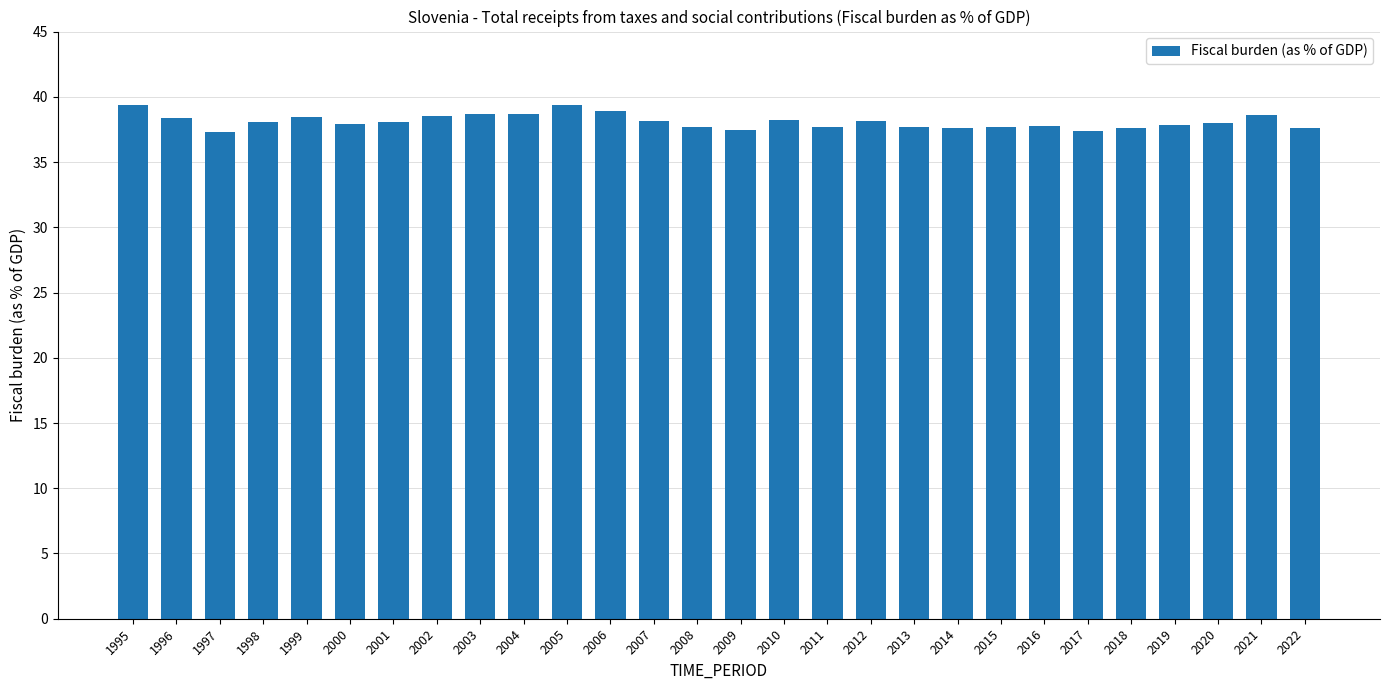

Is it true that the value at 2015 is 37.7?

True